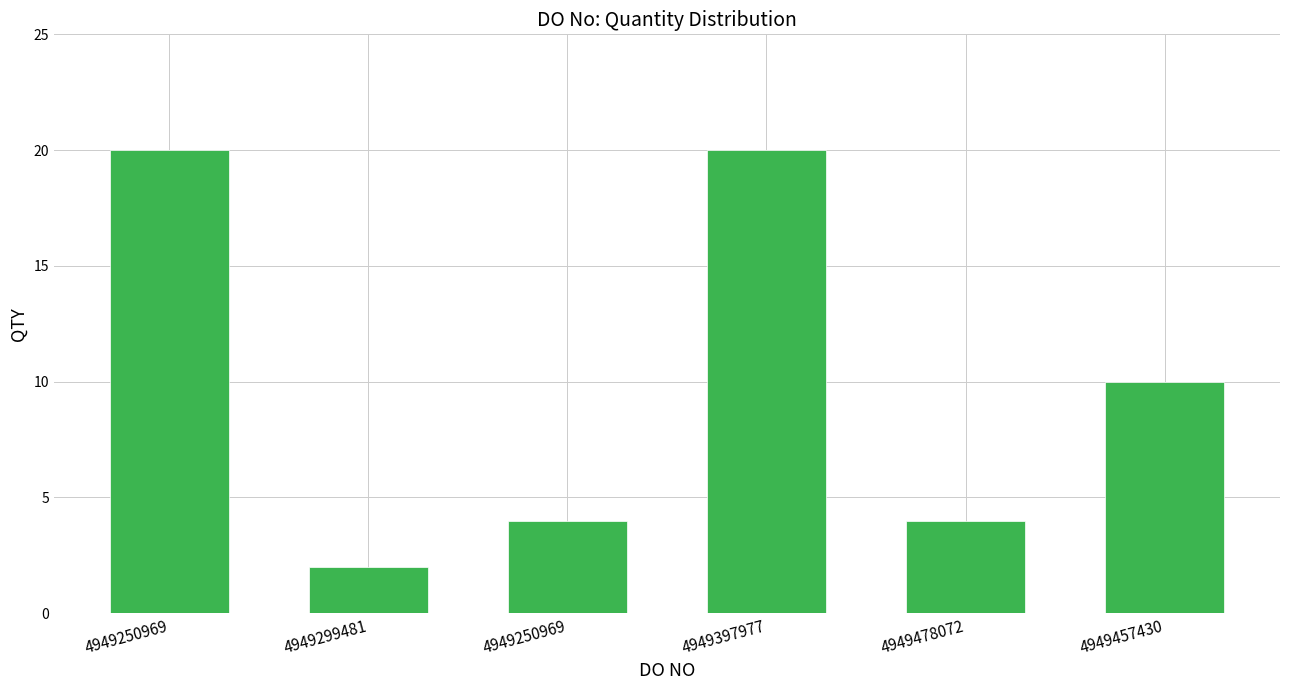

Are the bars horizontal?

No